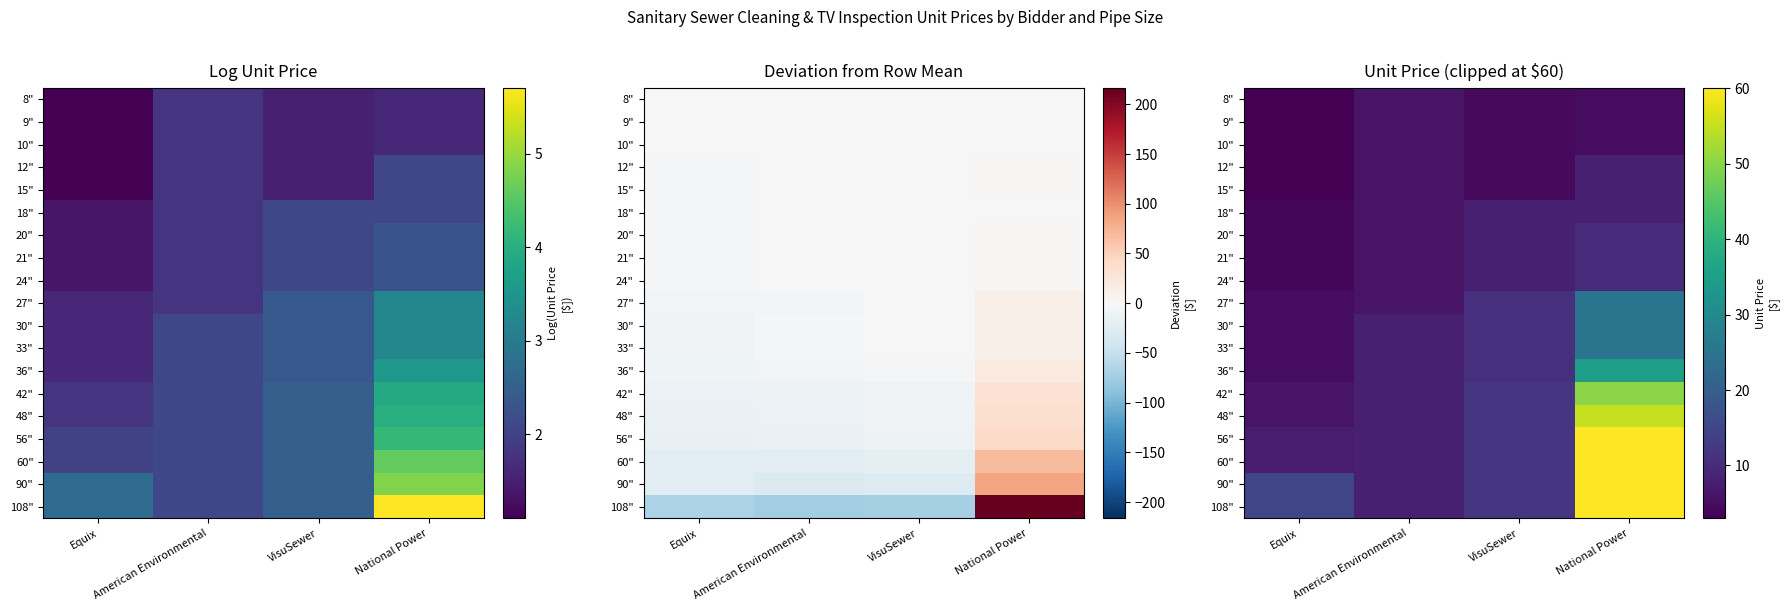

Where does the 10" series first go above 5?

American Environmental